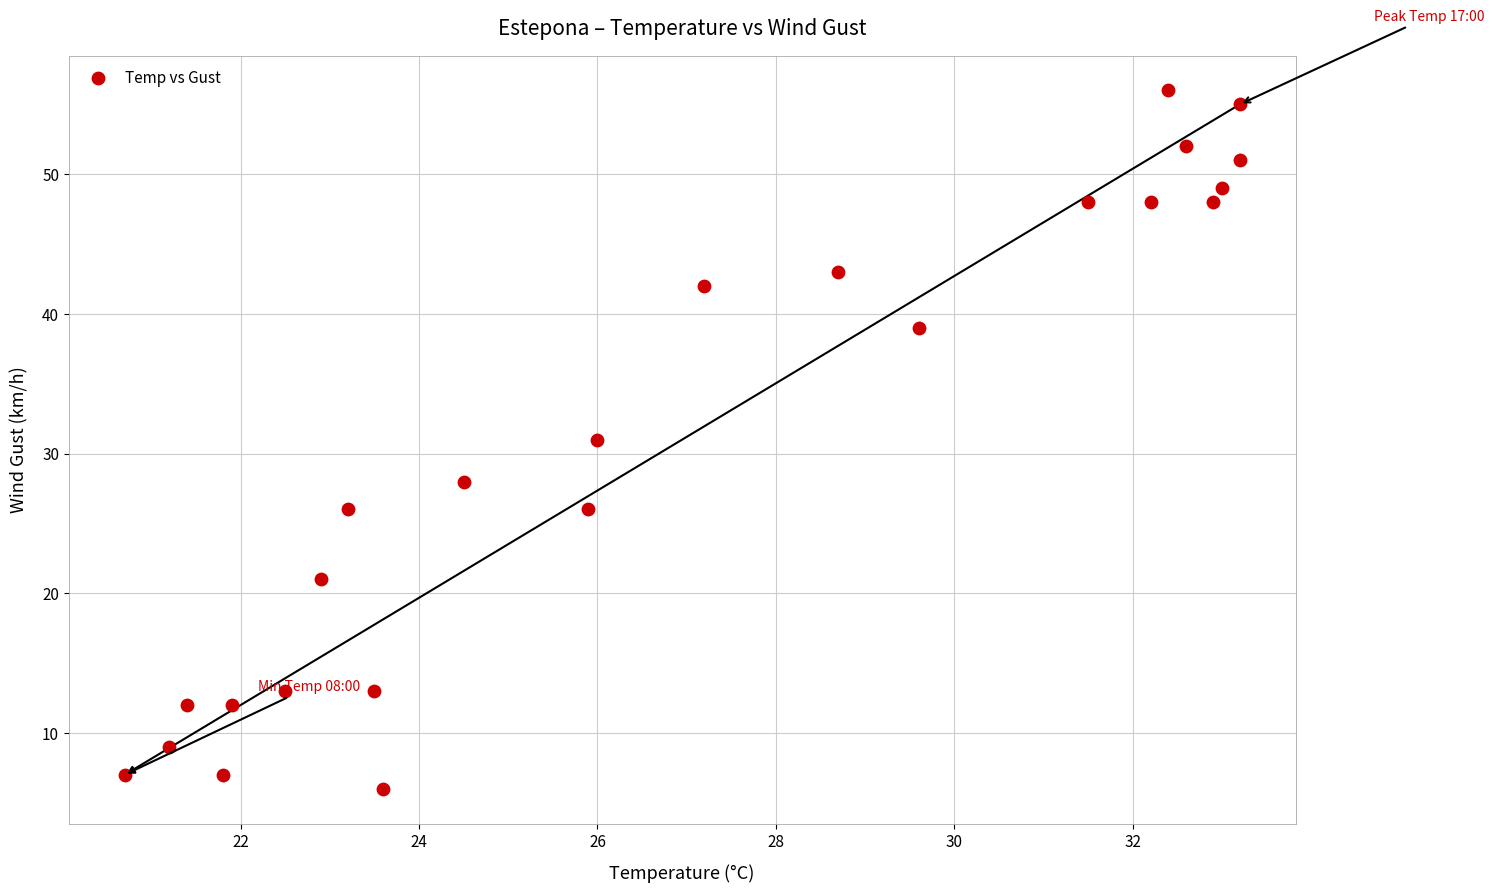

What is the range of Y values (max minus min)?

50